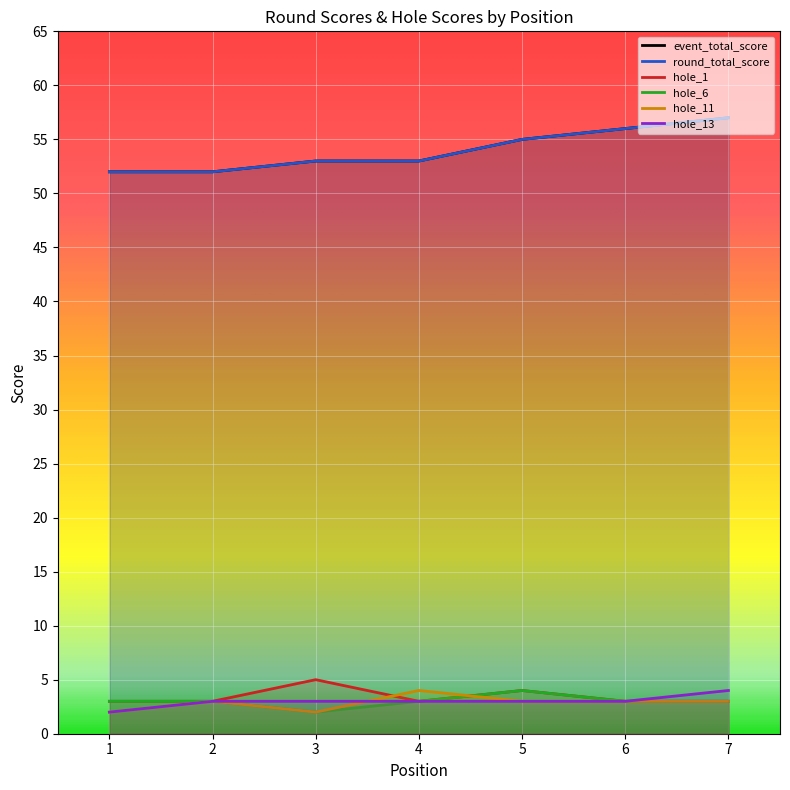

What is the total value across all series at 1?

114